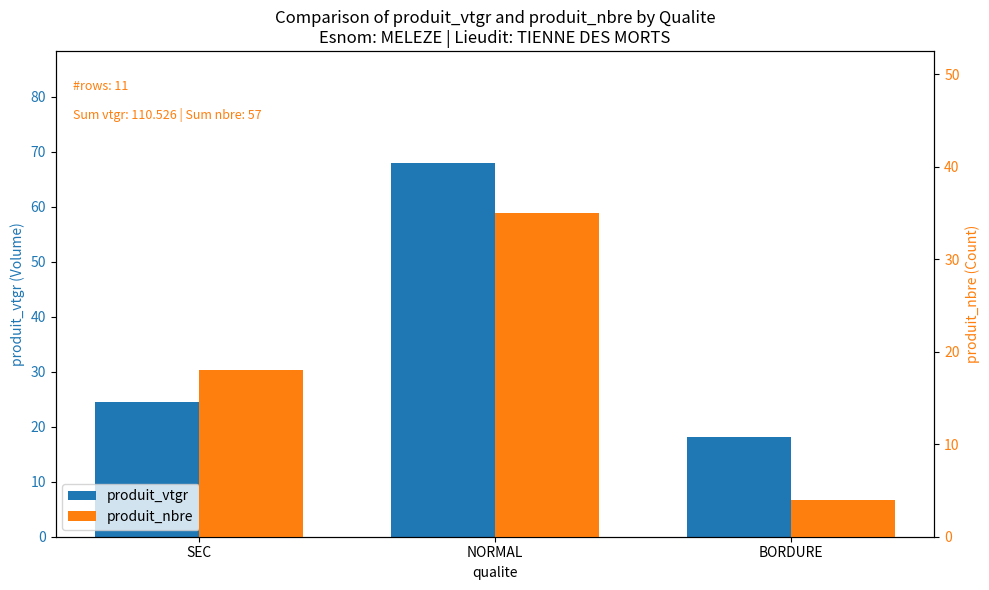

How many values in the produit_nbre series are below 18?

1